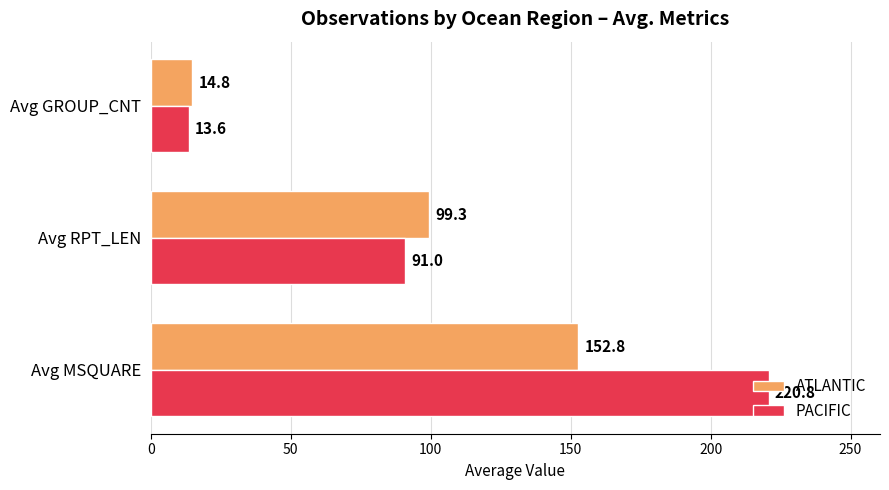

The value of PACIFIC at Avg RPT_LEN is 91.0. True or false?

True